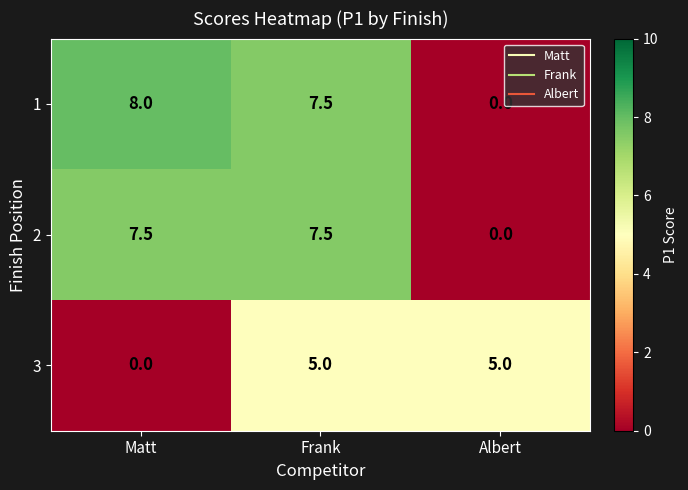

What is the maximum value for 1?

8.0